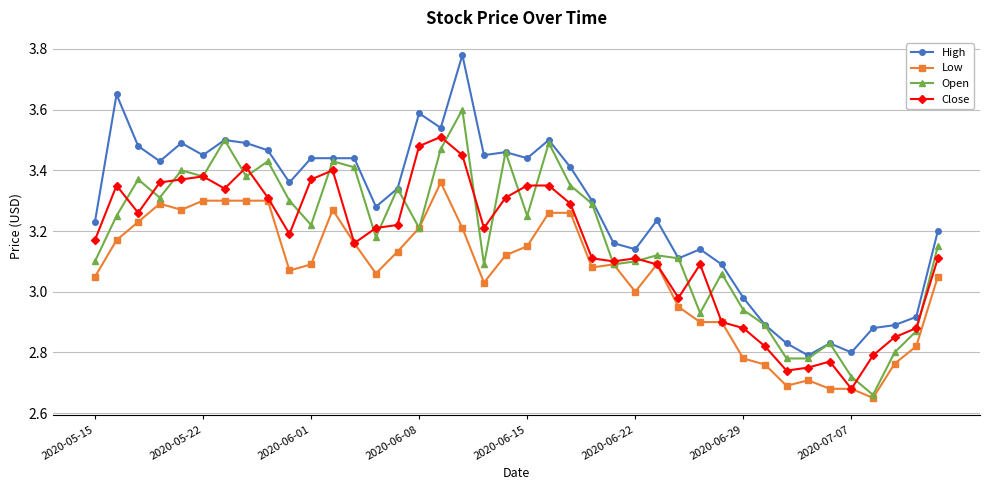

List the series in order of their peak value, lowest first.

Low, Close, Open, High